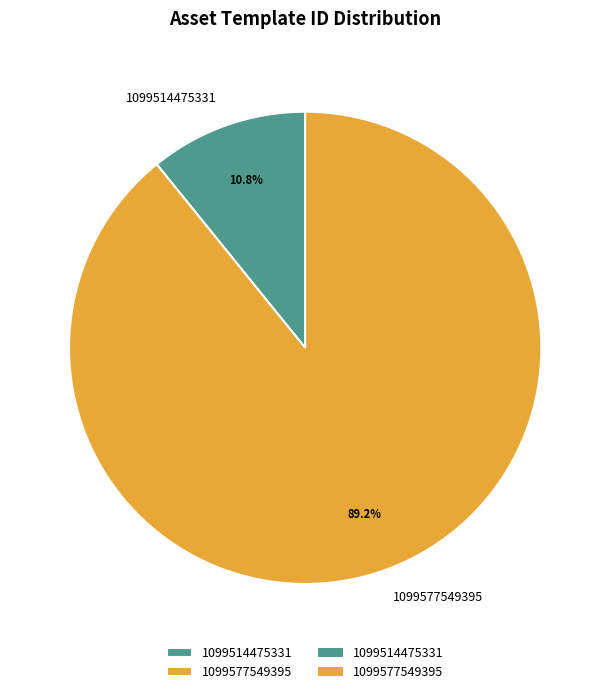

To the nearest percent, what is the combined percentage of 1099577549395 and 1099514475331?

100%